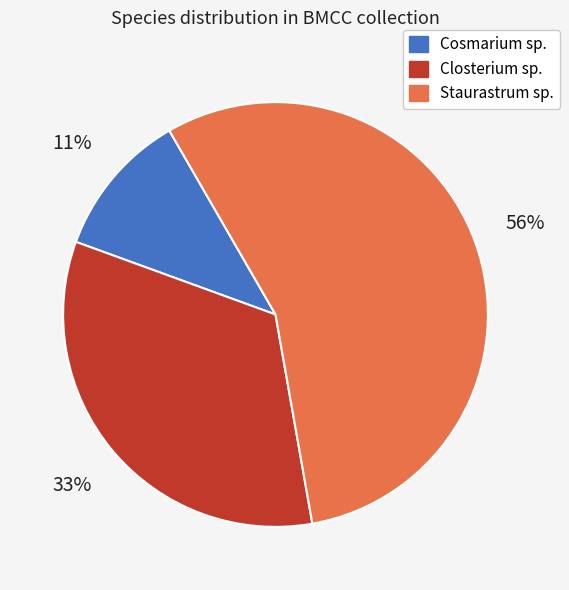

How many slices are in this pie chart?

3